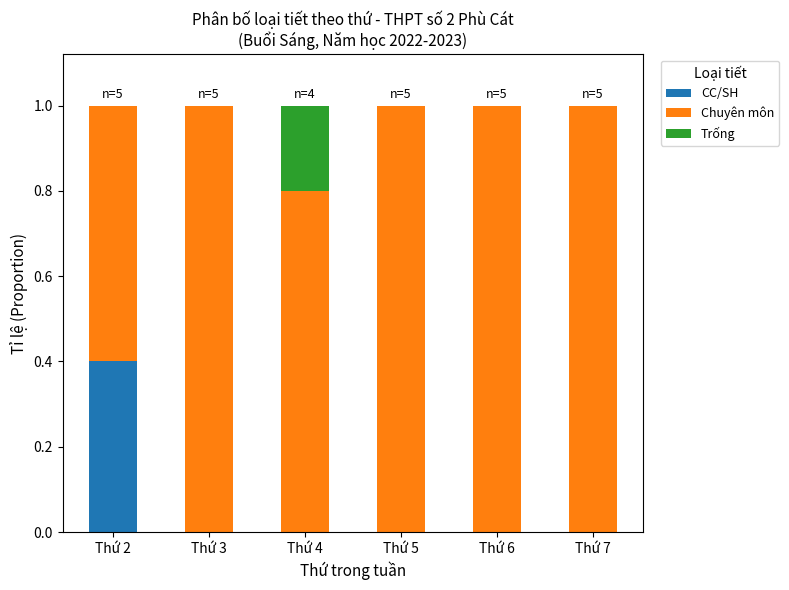

What is the total value across all series at Thứ 5?

1.0